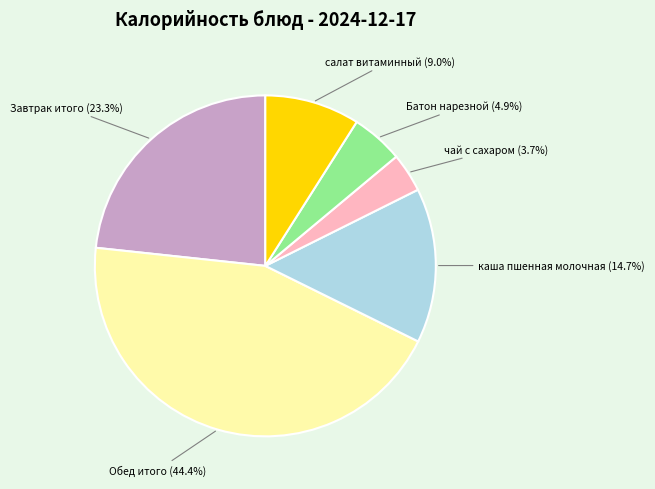

Which slice is the largest?

Обед итого